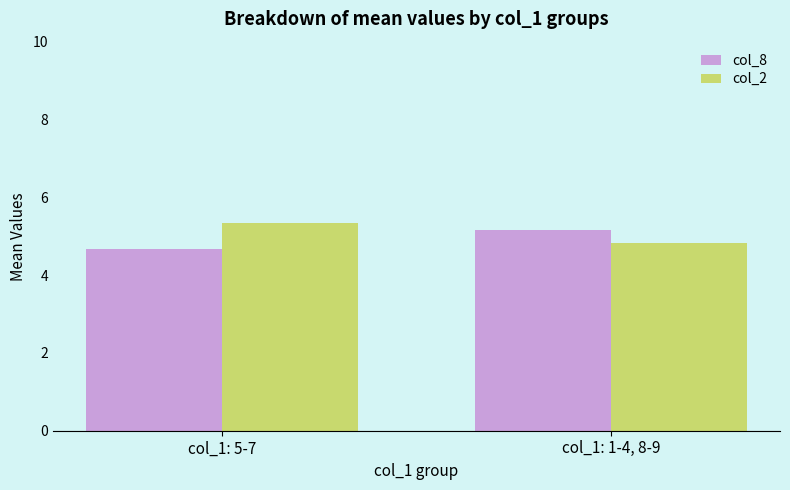

Which series has the largest total across all categories?

col_2